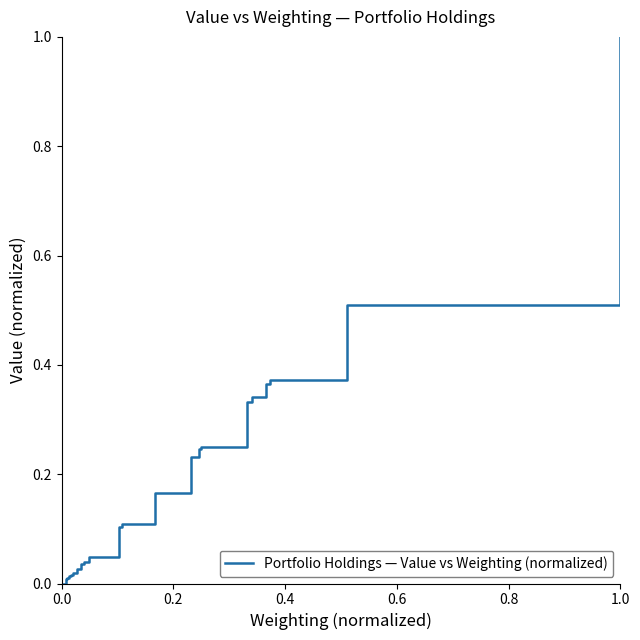

What is the difference between the maximum and minimum values?

1.0